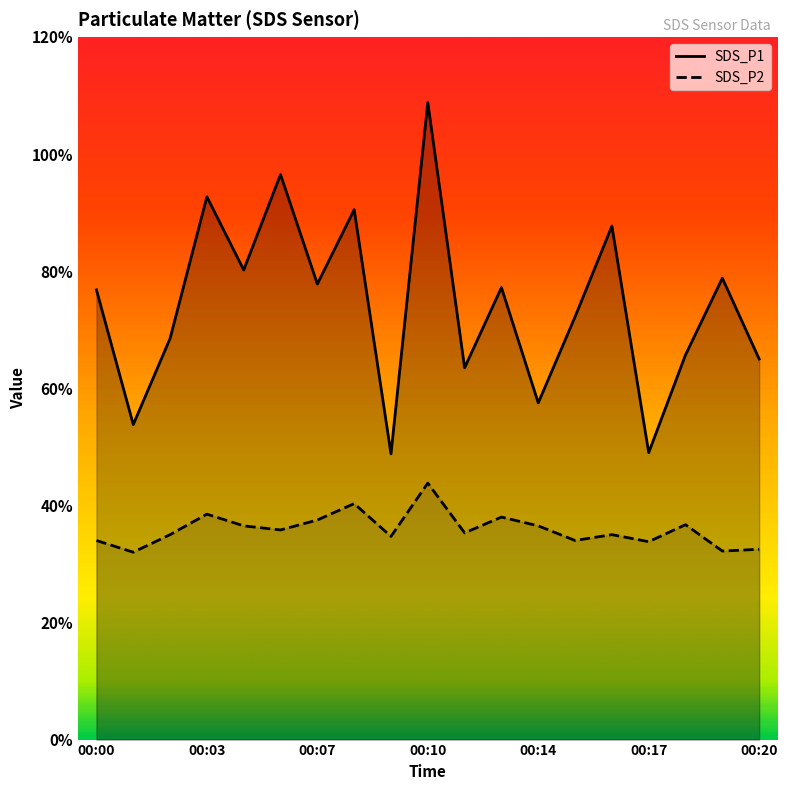

Reading right to left, what are all the values shown in this chart?

SDS_P1: 00:20=6.5	00:19=7.9	00:18=6.6	00:17=4.9	00:16=8.8	00:15=7.2	00:14=5.8	00:13=7.7	00:11=6.3	00:10=10.9	00:09=4.9	00:08=9.1	00:07=7.8	00:06=9.7	00:04=8.0	00:03=9.3	00:02=6.8	00:01=5.4	00:00=7.7
SDS_P2: 00:20=3.2	00:19=3.2	00:18=3.7	00:17=3.4	00:16=3.5	00:15=3.4	00:14=3.6	00:13=3.8	00:11=3.5	00:10=4.4	00:09=3.5	00:08=4.0	00:07=3.8	00:06=3.6	00:04=3.6	00:03=3.9	00:02=3.5	00:01=3.2	00:00=3.4